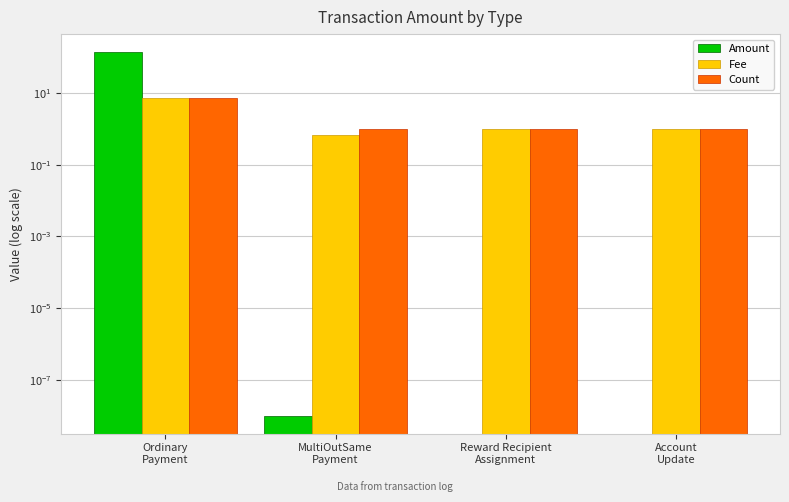

Between Account
Update and Reward Recipient
Assignment, which is larger?

Account
Update